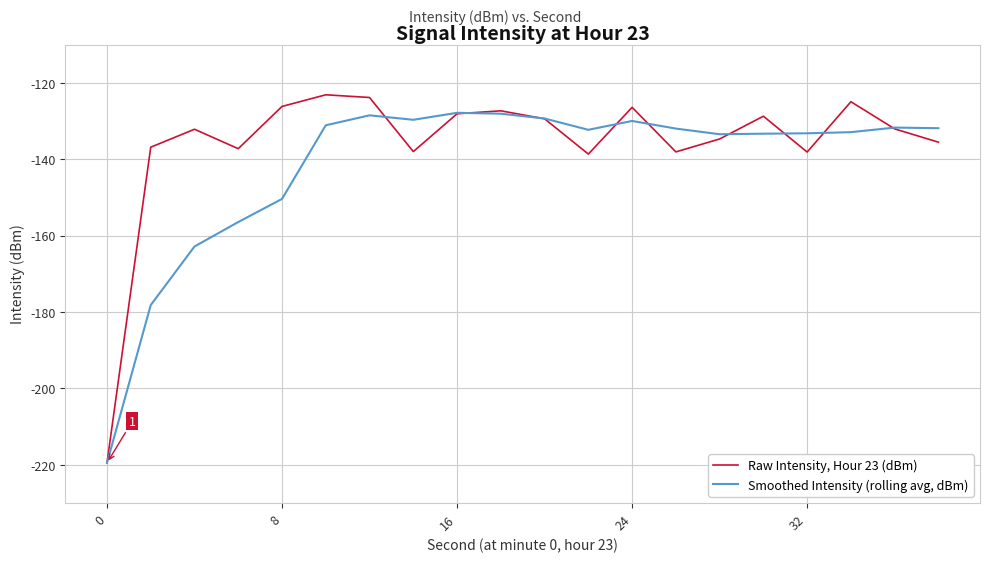

Which series has the largest range (max minus min)?

Raw Intensity, Hour 23 (dBm)